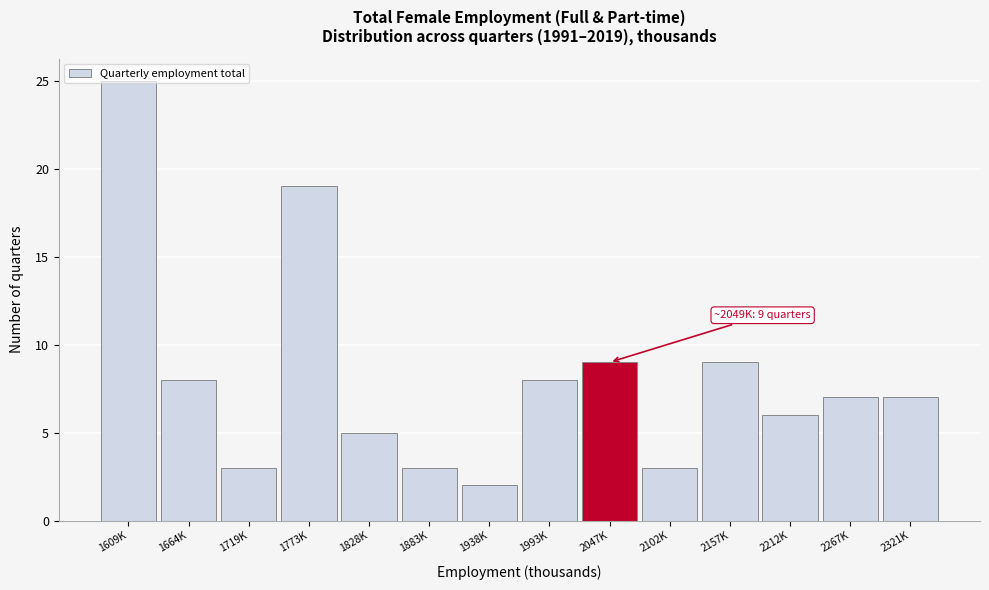

True or false: the data shows 19 at 1773K.

True